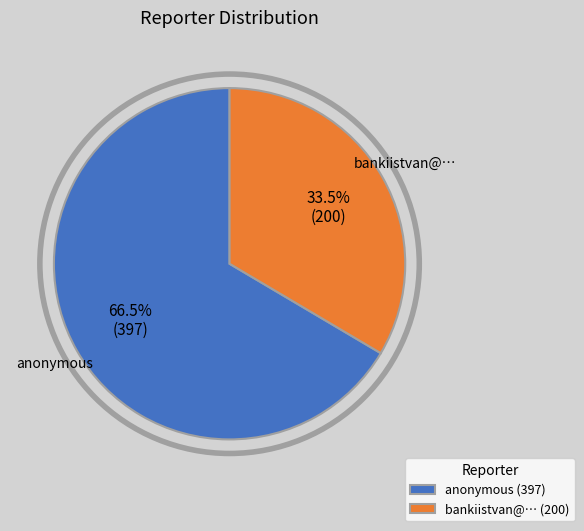

How many segments does this pie chart have?

2